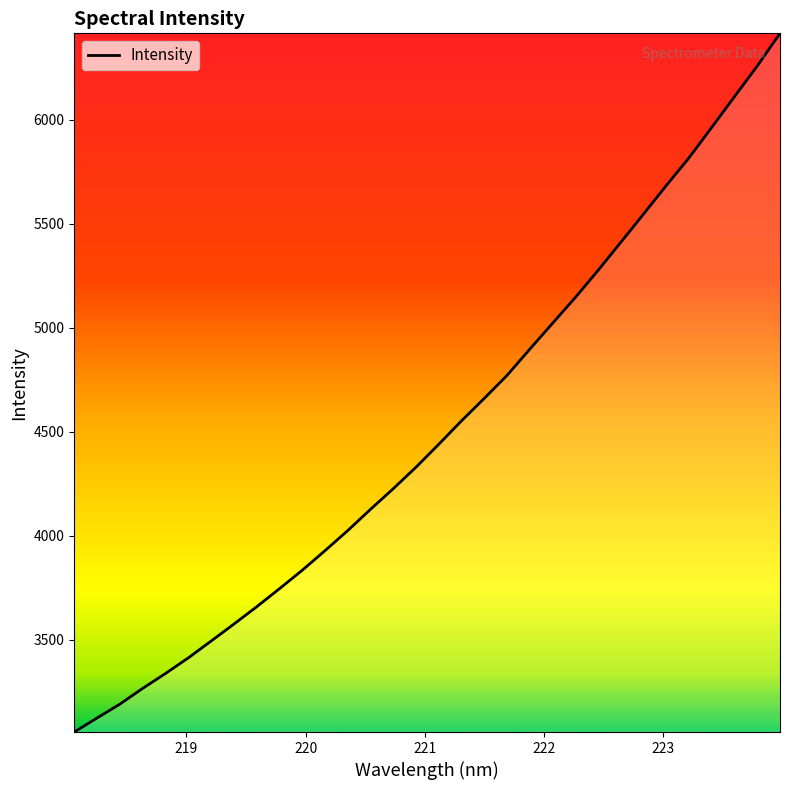

Reading left to right, transcribe all the data shown in this chart.

3055.1	3122.7	3189.2	3264.9	3336.5	3411.4	3492.3	3574.0	3657.3	3744.1	3832.9	3927.2	4023.9	4126.3	4225.6	4329.0	4439.4	4552.1	4660.3	4770.8	4897.1	5021.5	5145.6	5275.8	5411.0	5547.0	5684.4	5817.7	5964.3	6112.2	6259.2	6416.4